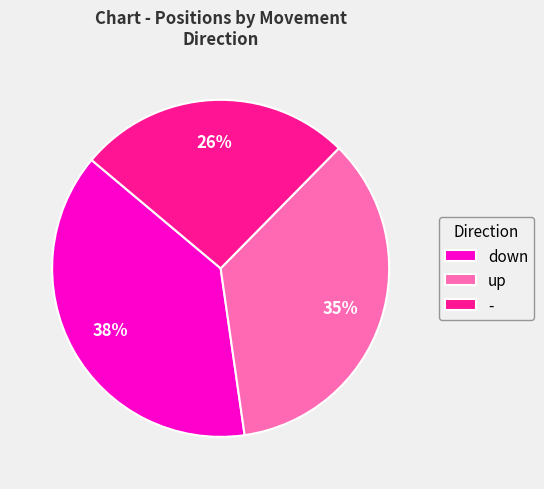

To the nearest percent, what is the average slice percentage?

33%